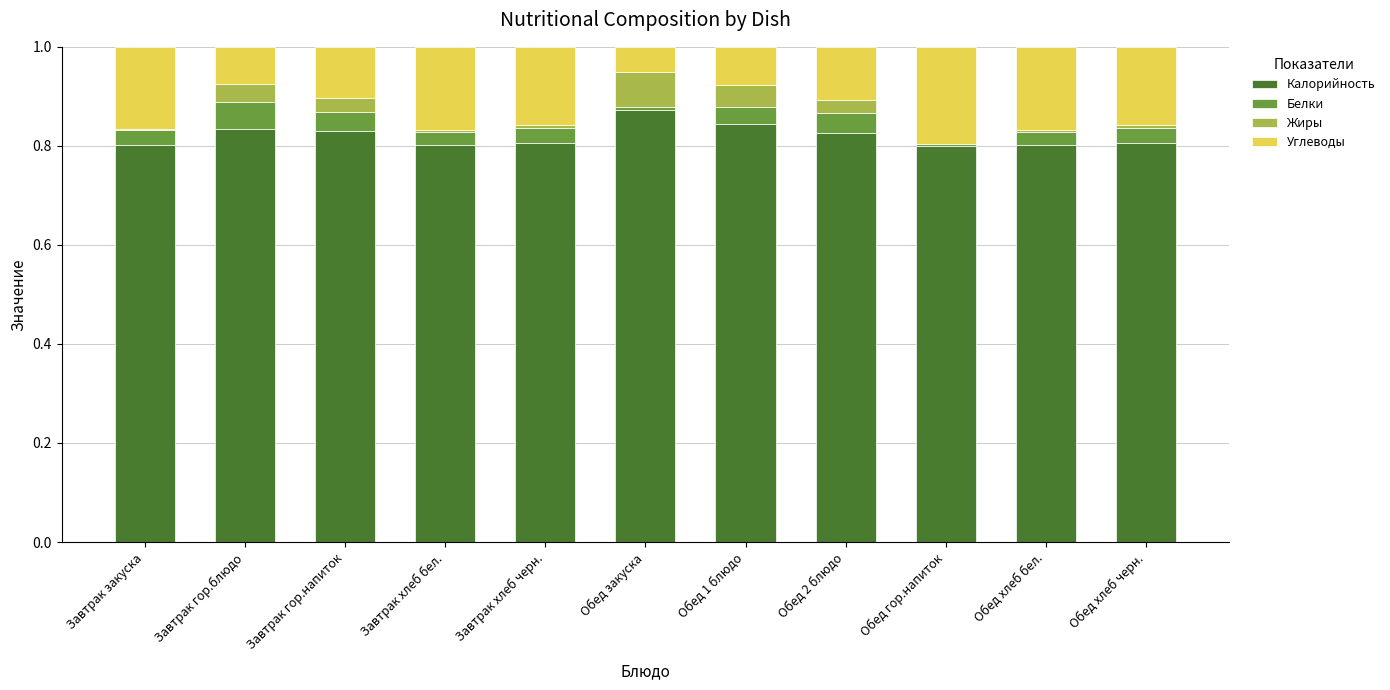

Which category has the highest value in the Калорийность series?

Обед закуска